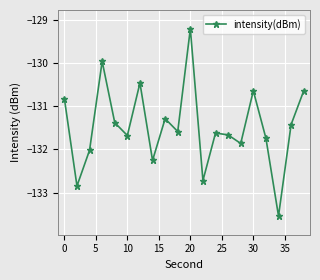

How many interior local valleys (lower than both neighbors) does the data have?

7